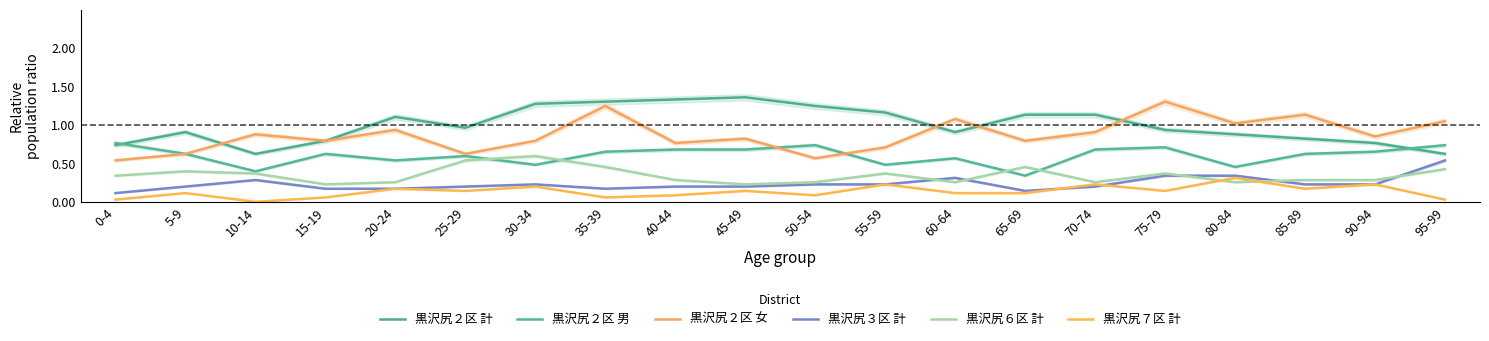

True or false: 黒沢尻２区 計 and 黒沢尻７区 計 intersect in this chart.

False